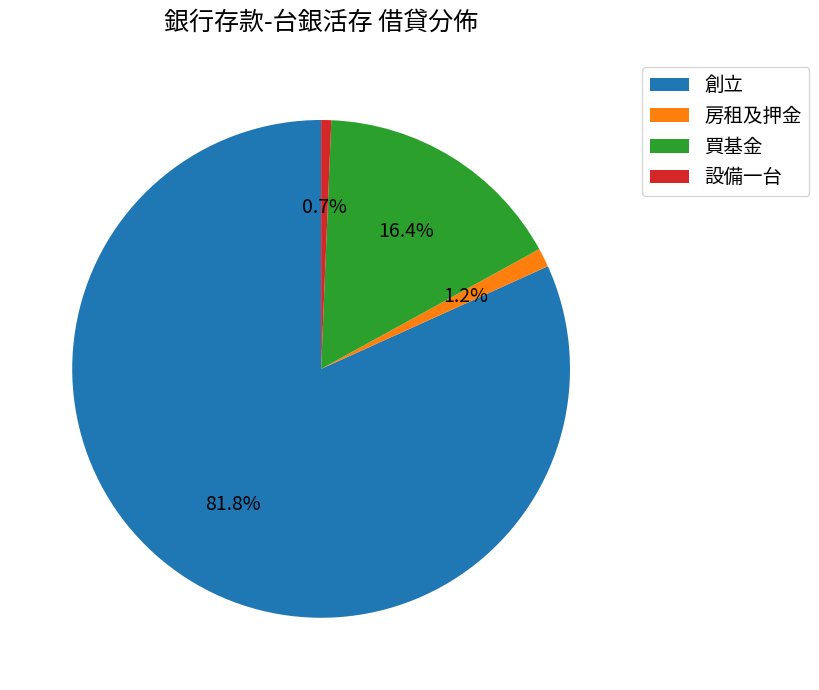

Which category has the biggest portion of the pie?

創立